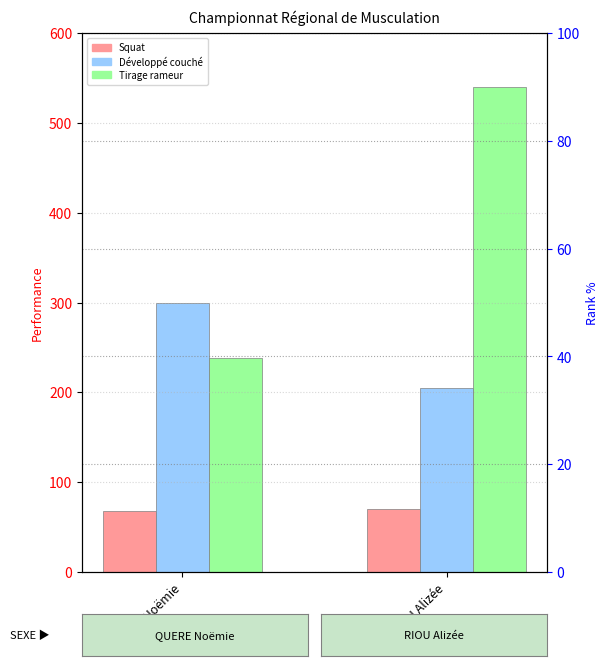

What is the average value of the Squat series?

69